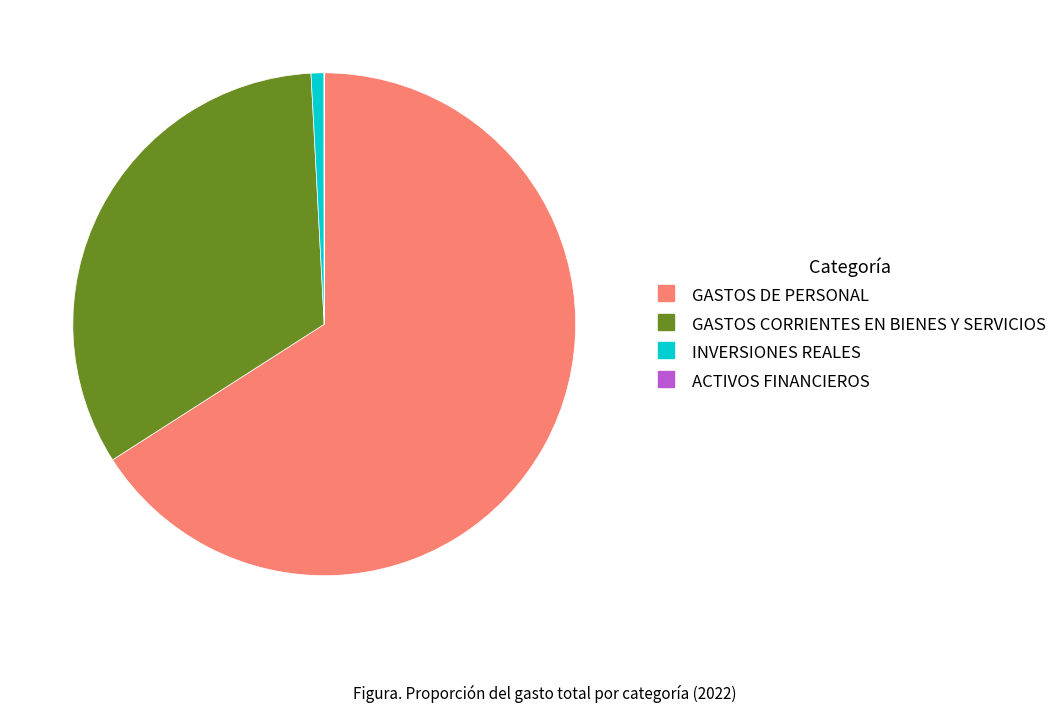

Which slice is the largest?

GASTOS DE PERSONAL